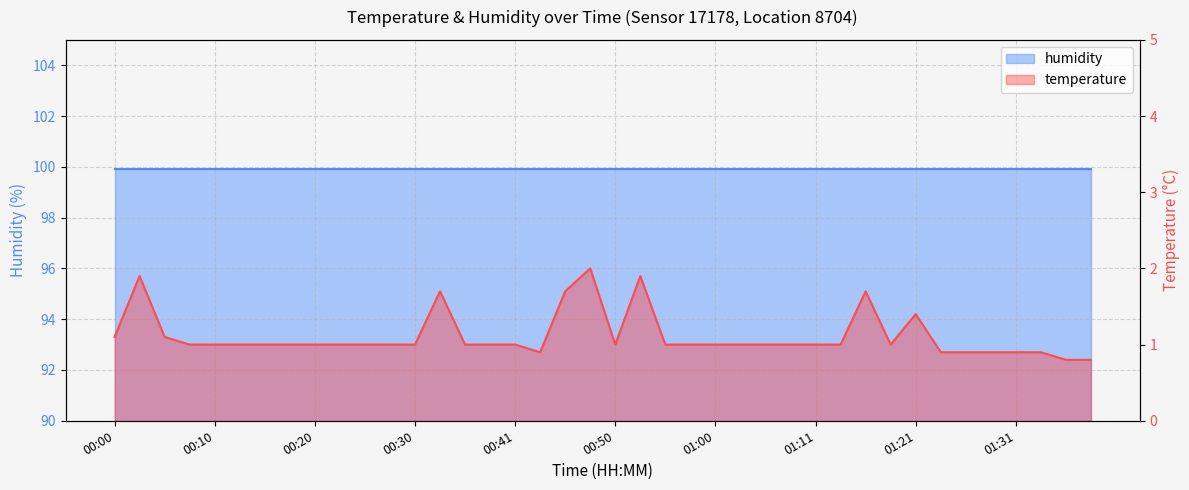

Reading right to left, extract all data points from this chart.

0.8	0.8	0.9	0.9	0.9	0.9	0.9	1.4	1.0	1.7	1.0	1.0	1.0	1.0	1.0	1.0	1.0	1.0	1.9	1.0	2.0	1.7	0.9	1.0	1.0	1.0	1.7	1.0	1.0	1.0	1.0	1.0	1.0	1.0	1.0	1.0	1.0	1.1	1.9	1.1